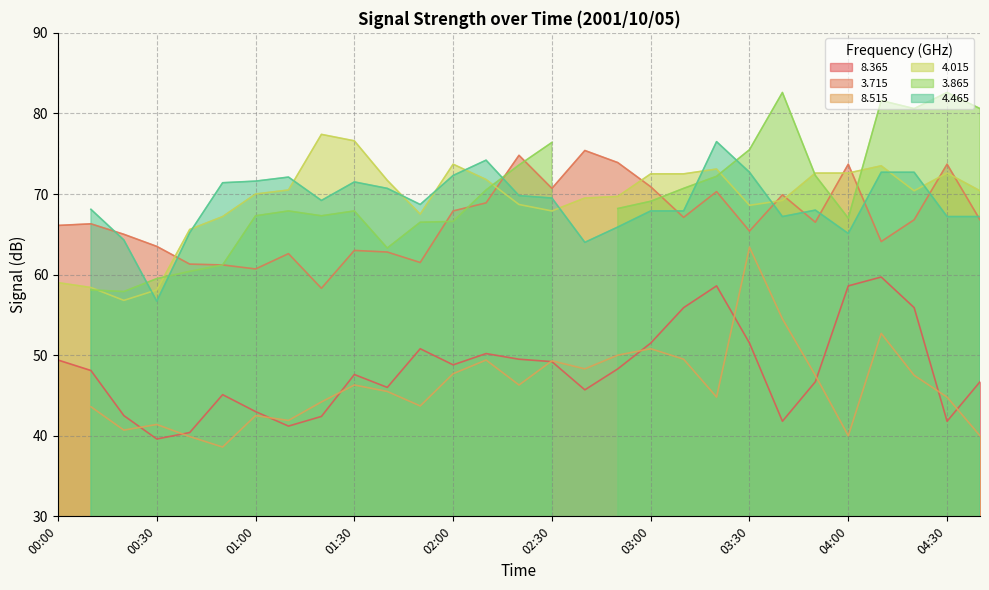

Does the chart have visible grid lines?

Yes